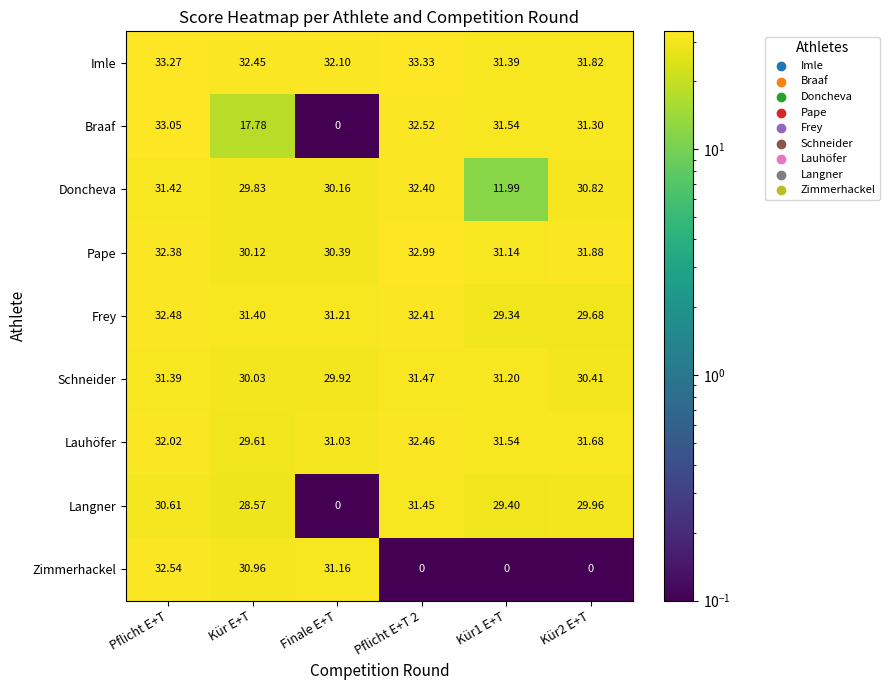

Which series has the largest range (max minus min)?

Braaf